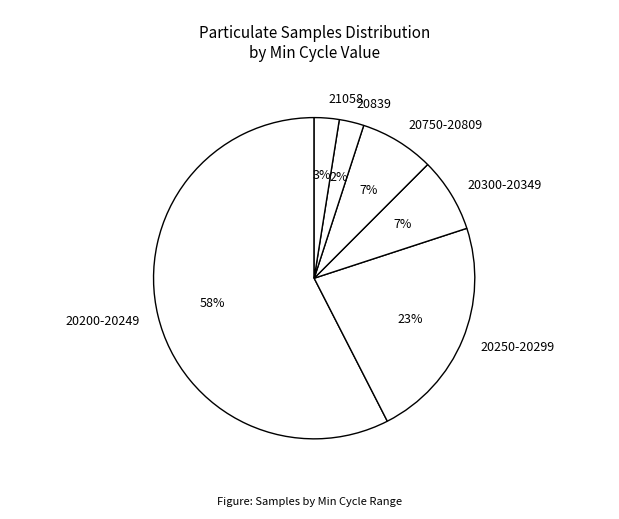

The 20839 slice represents 17% of the pie. True or false?

False